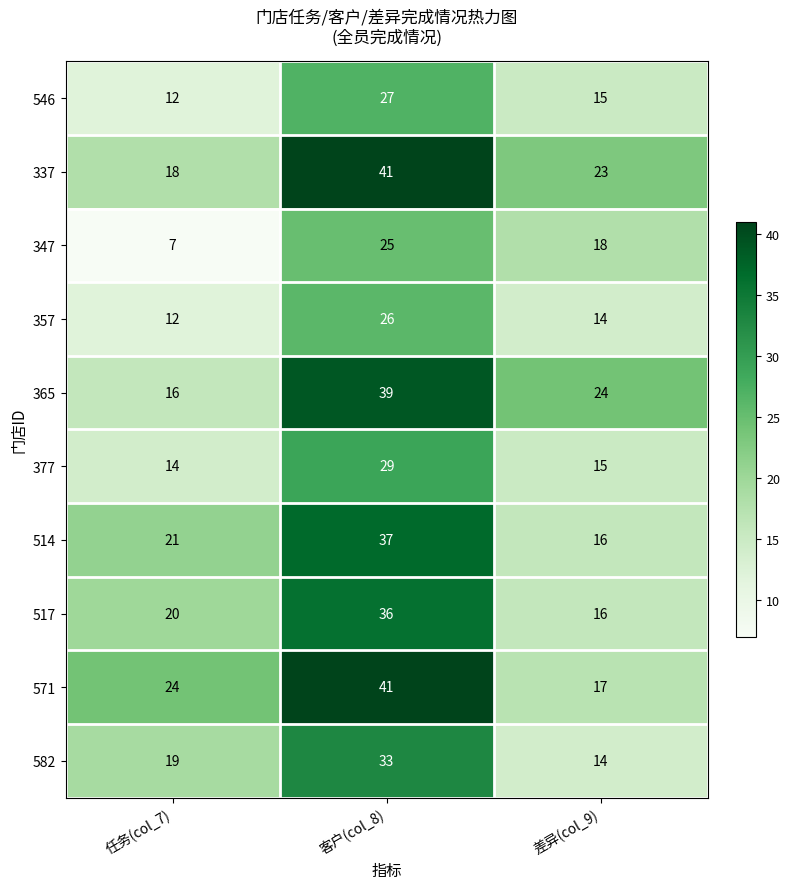

Which category has the lowest value across all series?

任务(col_7)